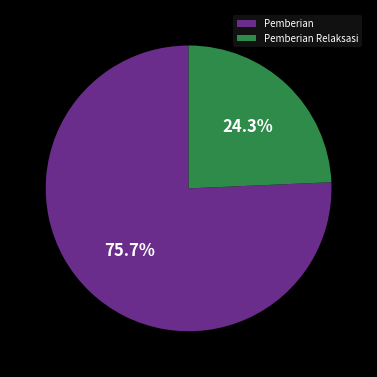

What is the smallest slice in the pie chart?

Pemberian Relaksasi